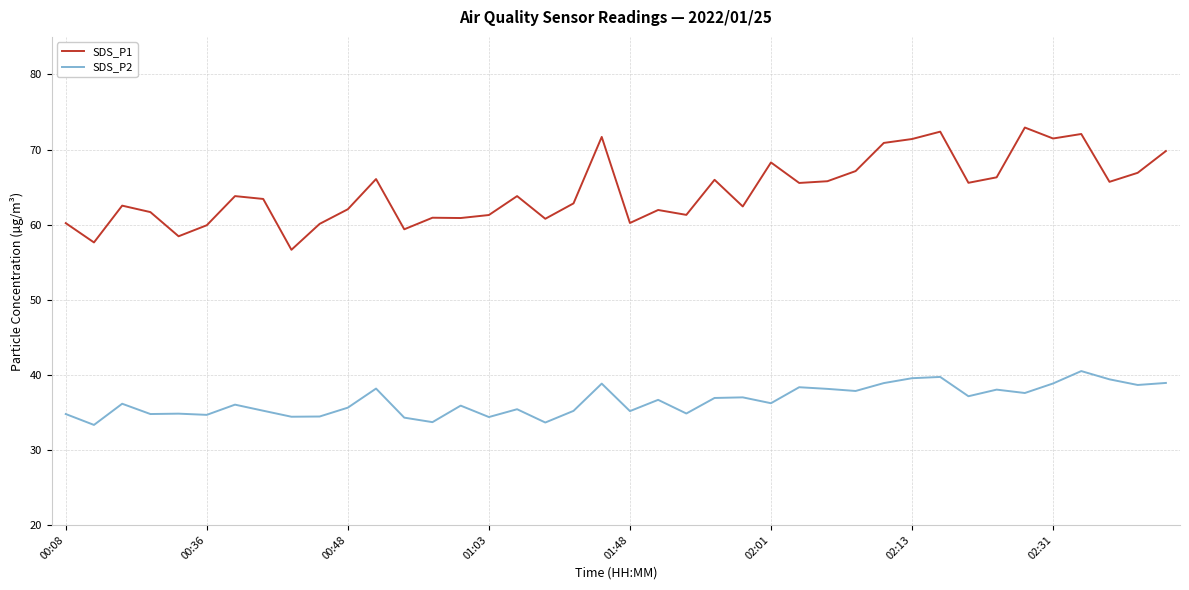

What is the average value of the SDS_P1 series?

64.5